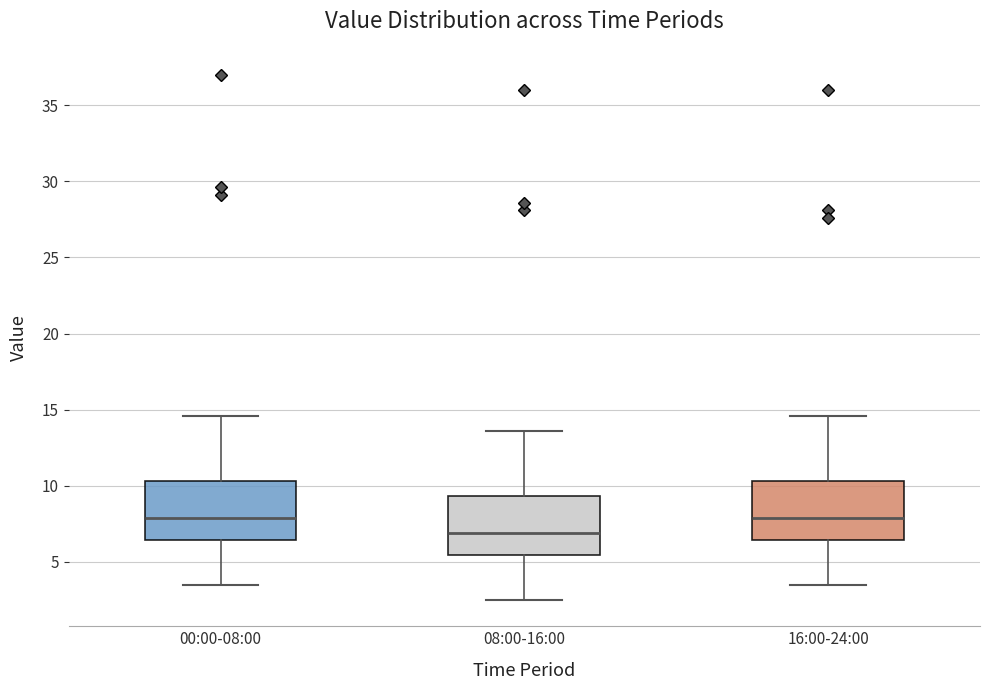

Reading left to right, transcribe this box plot: for each box, give where its median line is, the range the box spans, and where its two whiskers end, as read against the y-axis. The values are not printed on the chart, so give them approximately, as read against the axis.

00:00-08:00: median 8.0, box 6.5 to 10.5, whiskers 3.5 to 14.5
08:00-16:00: median 7.0, box 5.5 to 9.5, whiskers 2.5 to 13.5
16:00-24:00: median 8.0, box 6.5 to 10.5, whiskers 3.5 to 14.5